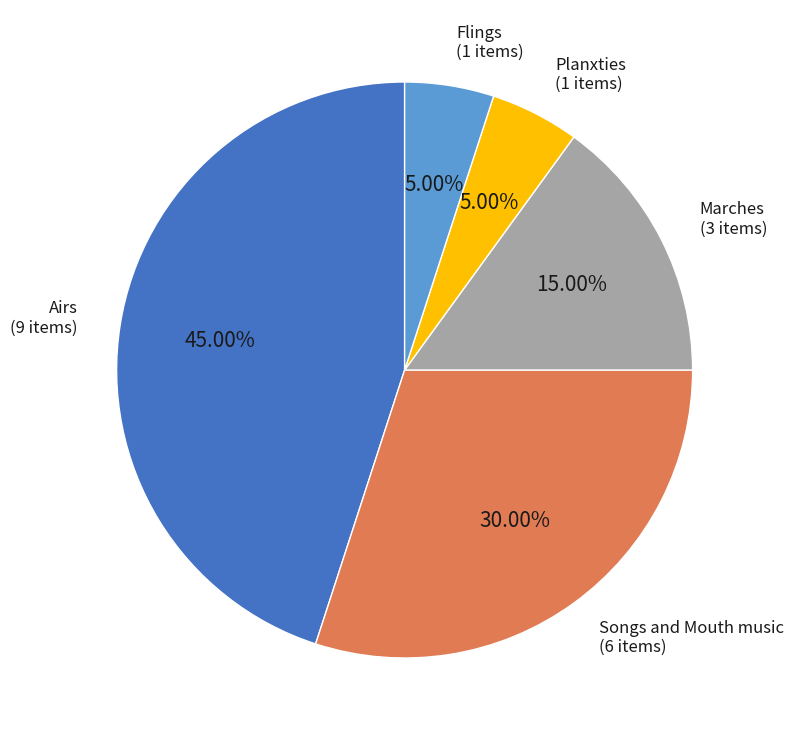

To the nearest percent, what portion does Songs and Mouth music represent?

30%